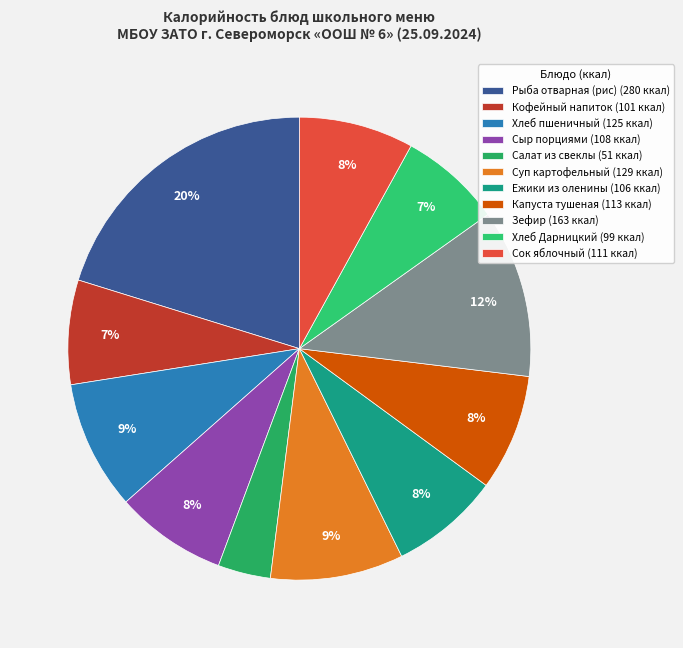

To the nearest percent, what portion does Ежики из оленины represent?

8%